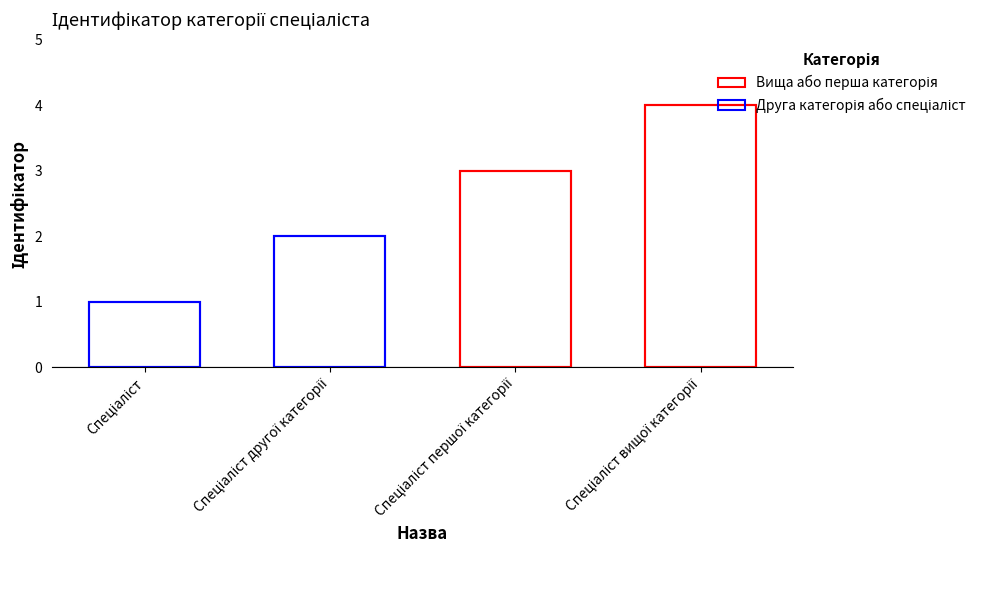

The value at Спеціаліст вищої категорії is 1. True or false?

False